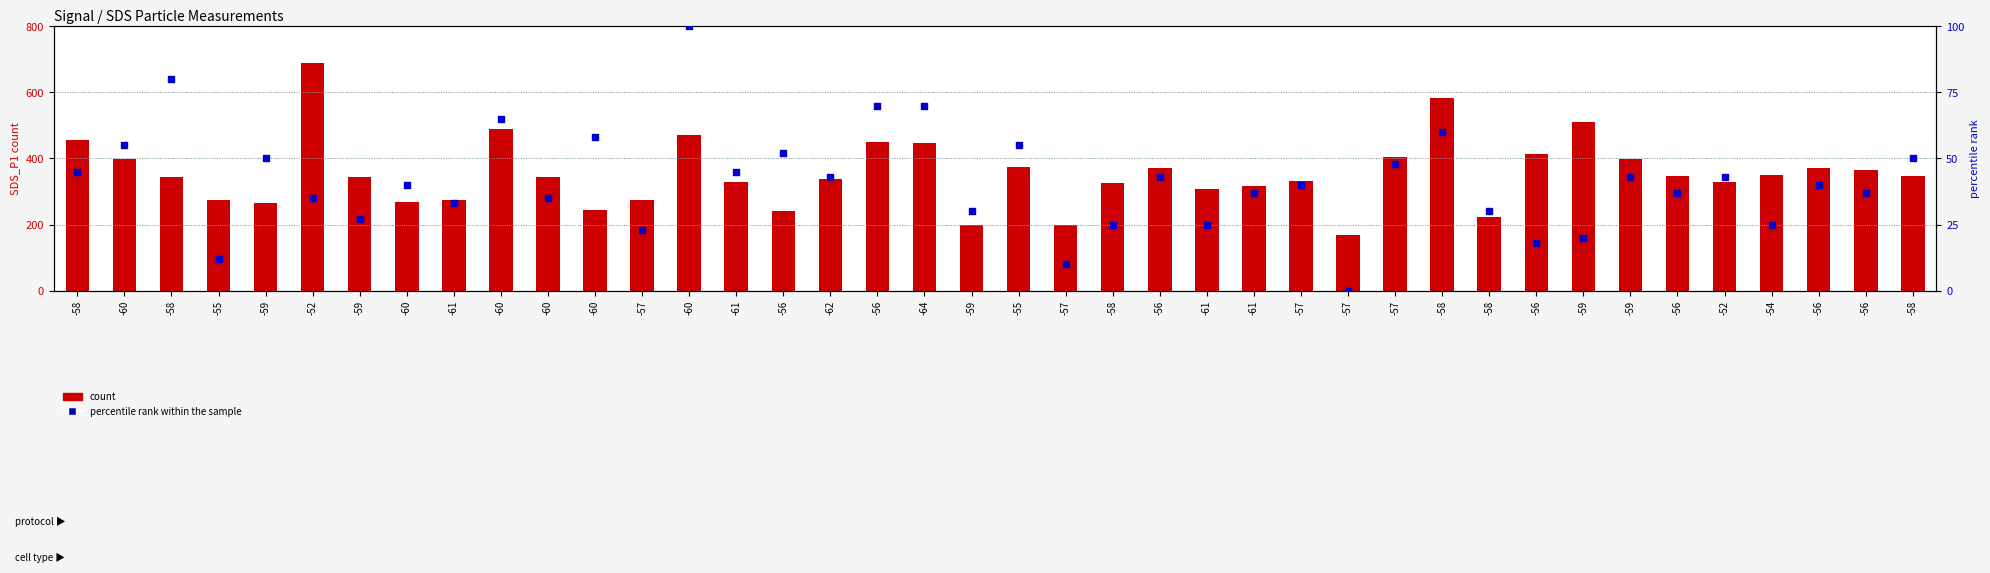

At which category is the sum across all series the highest?

-52